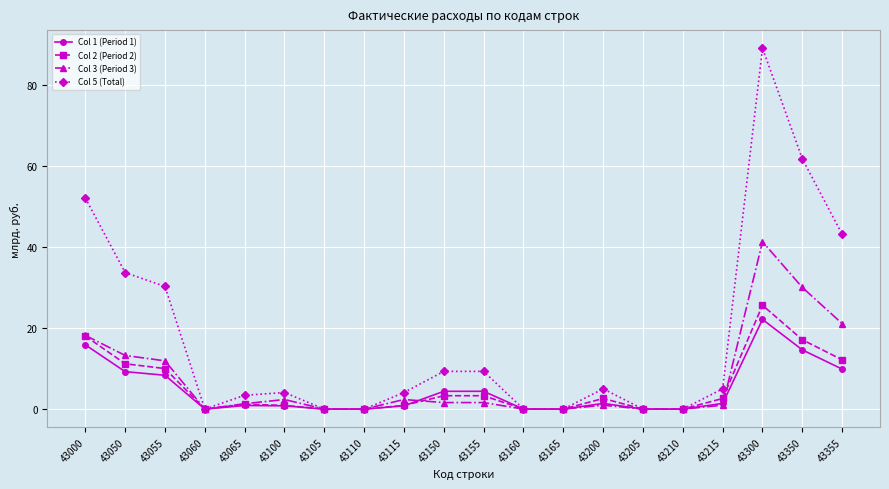

What is the difference between the maximum and minimum values in the Col 5 (Total) series?

89.0